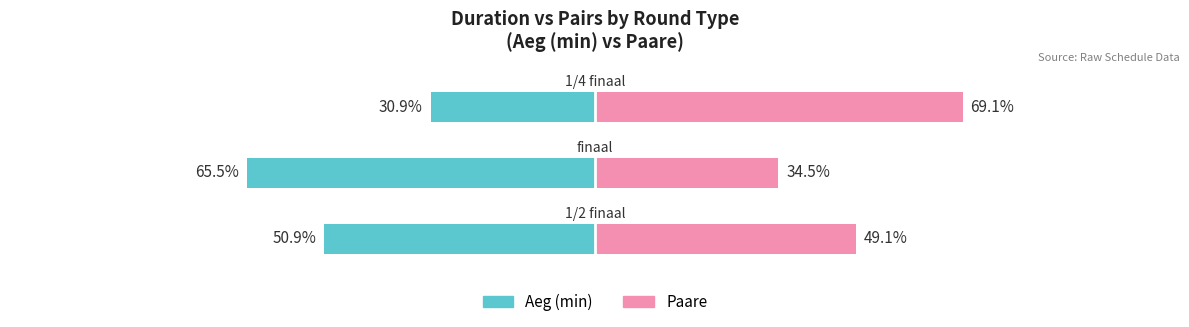

How many values in the Aeg (min) series are below -50?

2